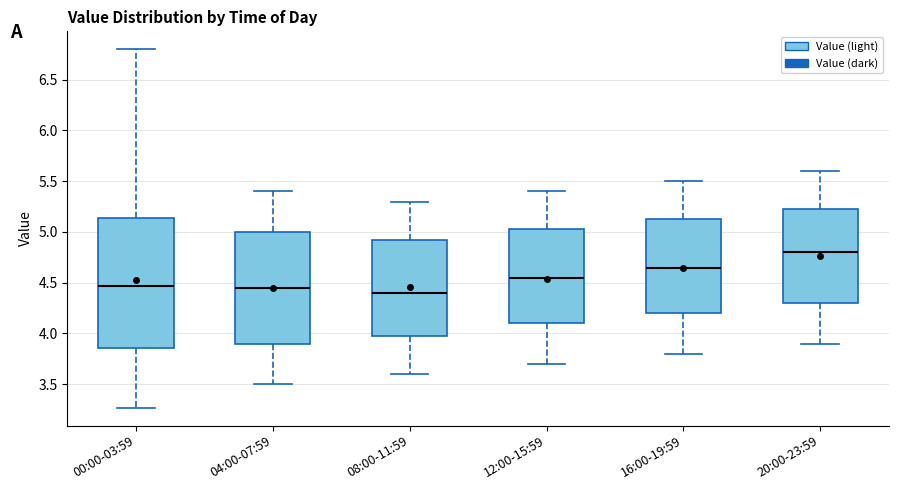

Reading left to right, transcribe this box plot: for each box, give where its median line is, the range the box spans, and where its two whiskers end, as read against the y-axis. The values are not printed on the chart, so give them approximately, as read against the axis.

00:00-03:59: median 4.45, box 3.85 to 5.15, whiskers 3.25 to 6.80
04:00-07:59: median 4.45, box 3.90 to 5.00, whiskers 3.50 to 5.40
08:00-11:59: median 4.40, box 4.00 to 4.95, whiskers 3.60 to 5.30
12:00-15:59: median 4.55, box 4.10 to 5.05, whiskers 3.70 to 5.40
16:00-19:59: median 4.65, box 4.20 to 5.15, whiskers 3.80 to 5.50
20:00-23:59: median 4.80, box 4.30 to 5.25, whiskers 3.90 to 5.60